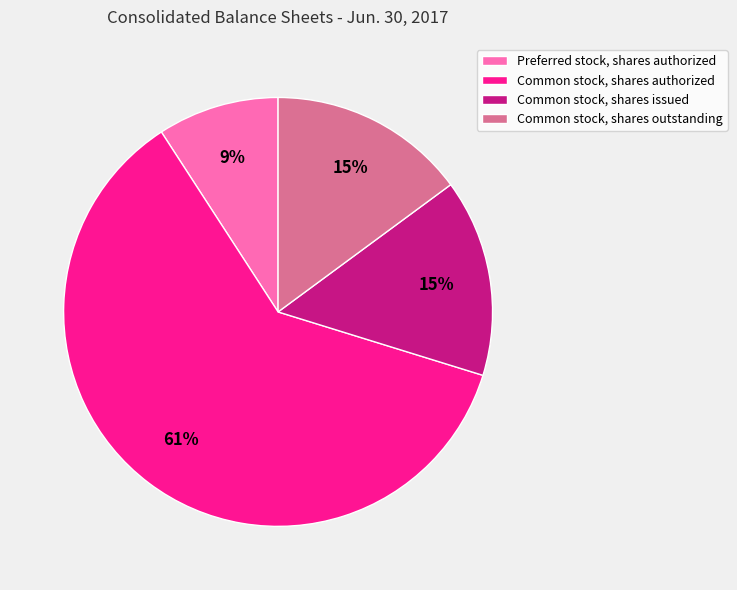

Is there any slice that represents more than half of the pie?

Yes